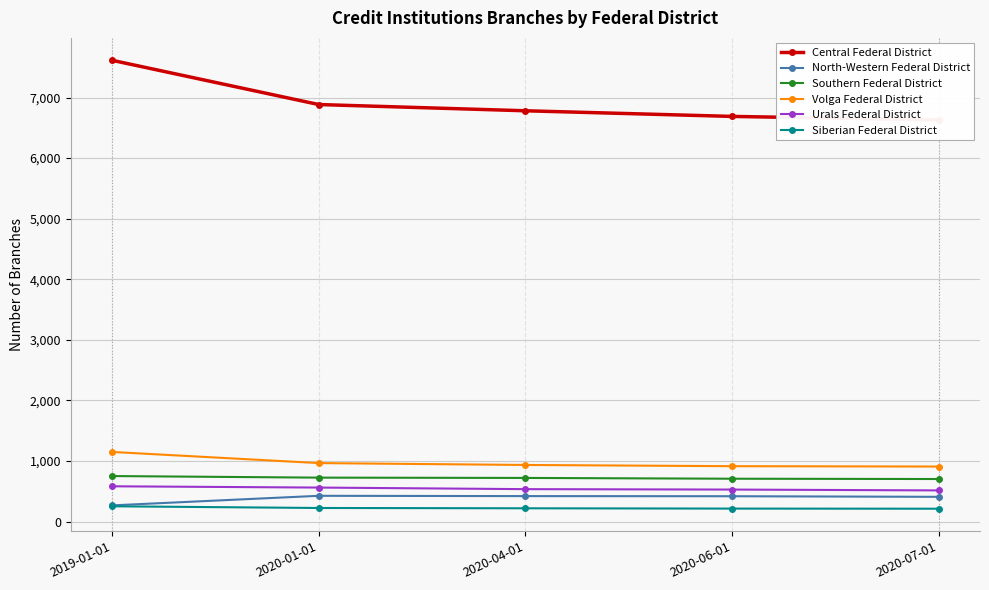

What is the value of the North-Western Federal District point at the 5th from the left?

409